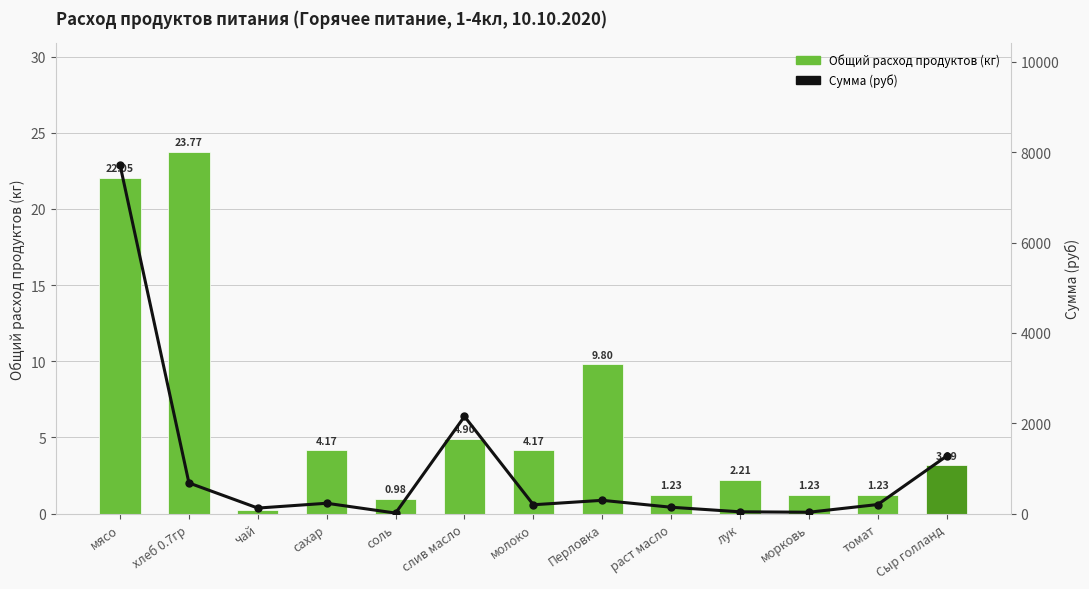

At соль, list the series in order from largest to smallest.

Сумма (руб), Общий расход продуктов (кг)